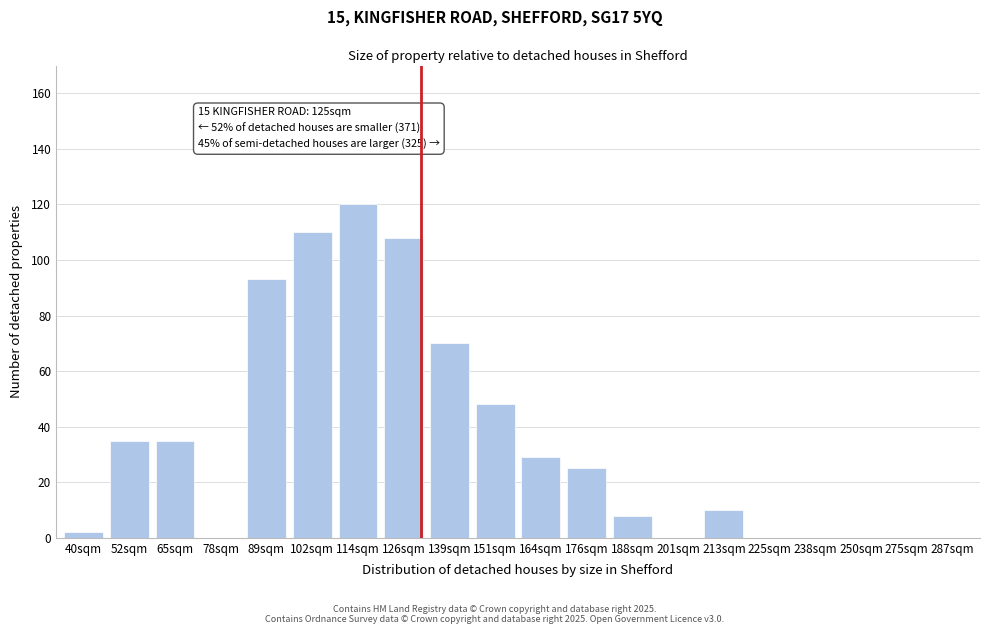

Reading left to right, extract all data points from this chart.

40sqm=2	52sqm=35	65sqm=35	78sqm=0	89sqm=93	102sqm=110	114sqm=120	126sqm=108	139sqm=70	151sqm=48	164sqm=29	176sqm=25	188sqm=8	201sqm=0	213sqm=10	225sqm=0	238sqm=0	250sqm=0	275sqm=0	287sqm=0